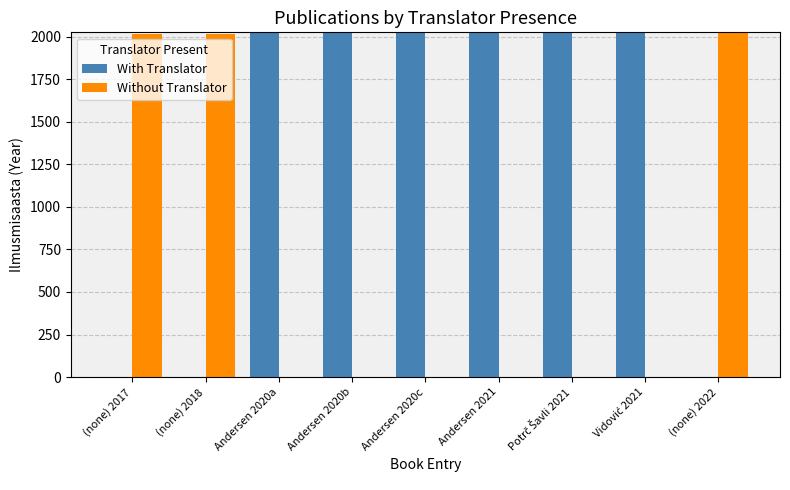

What is the highest value of the With Translator series?

2021